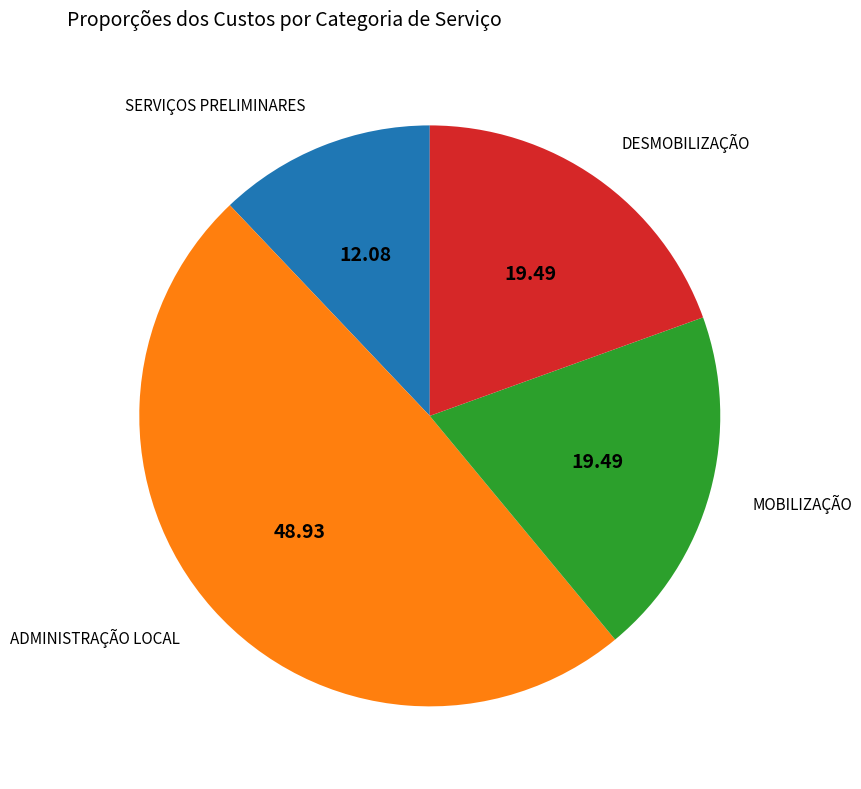

Is there a majority slice in this chart?

No